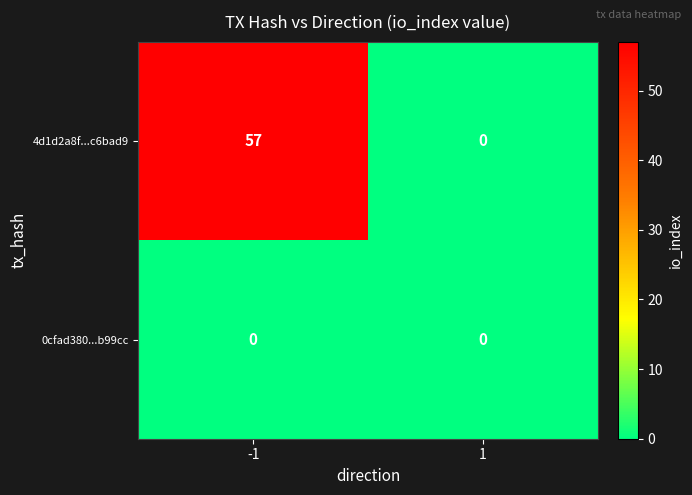

True or false: 4d1d2a8f...c6bad9 has a value of 82 at -1.

False